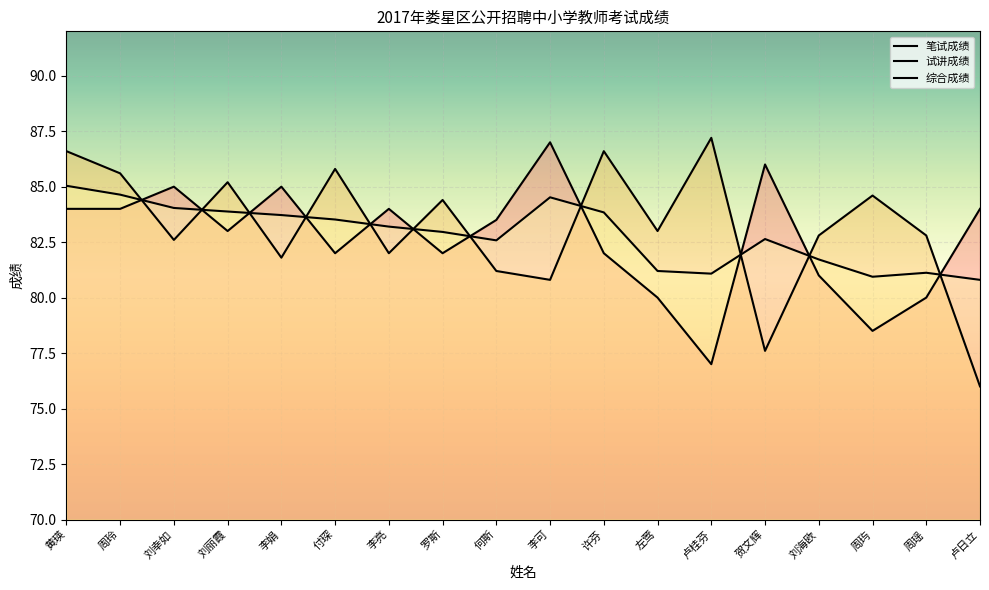

How many values in the 笔试成绩 series are below 83?

8